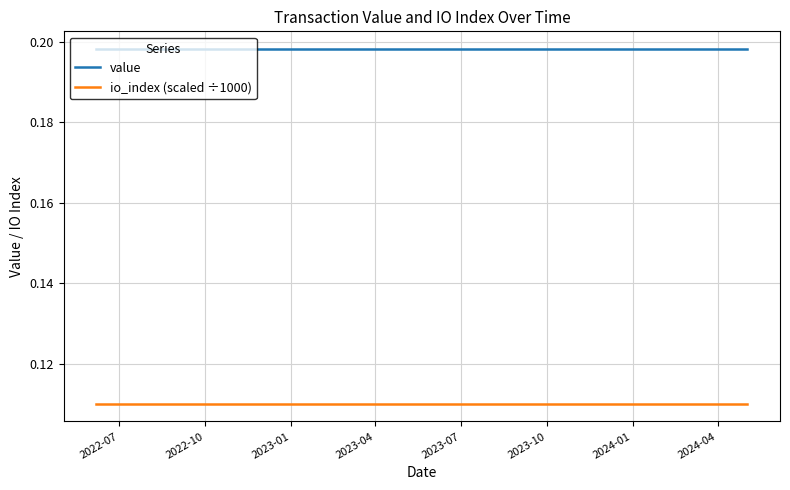

List the series in order of their peak value, highest first.

value, io_index (scaled ÷1000)